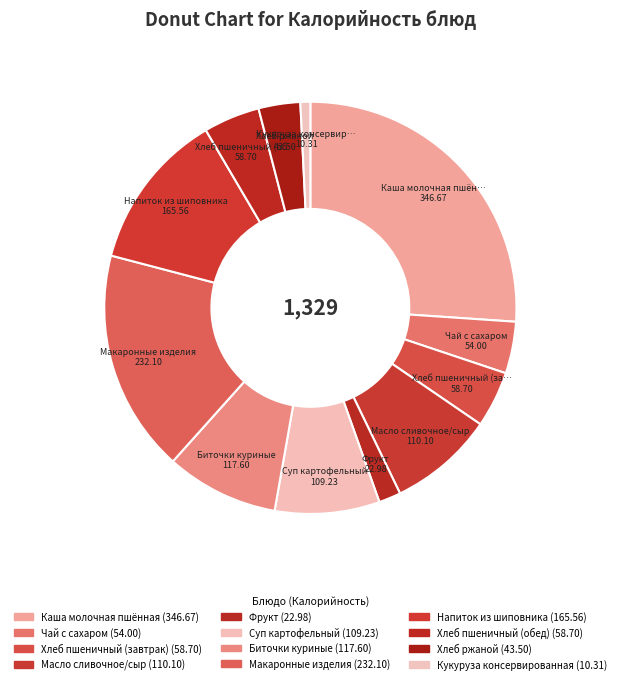

Rank the categories by value from highest to lowest.

Каша молочная пшённая, Макаронные изделия, Напиток из шиповника, Биточки куриные, Масло сливочное/сыр, Суп картофельный, Хлеб пшеничный (завтрак), Хлеб пшеничный (обед), Чай с сахаром, Хлеб ржаной, Фрукт, Кукуруза консервированная